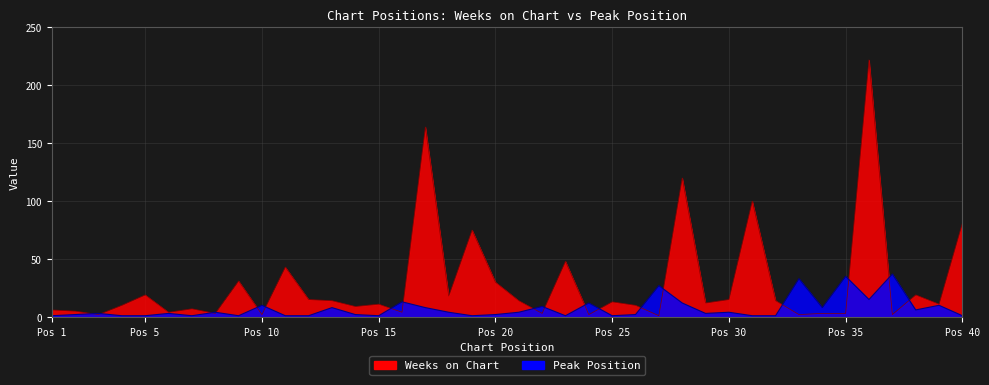

Rank the categories by Weeks on Chart value from highest to lowest.

36, 17, 28, 31, 40, 19, 23, 11, 9, 20, 5, 38, 18, 12, 30, 13, 21, 32, 25, 29, 15, 39, 4, 26, 14, 7, 1, 2, 6, 16, 8, 22, 34, 35, 3, 10, 24, 33, 37, 27